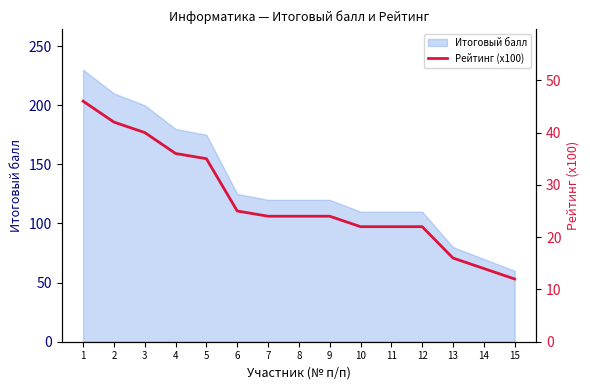

What is the minimum value shown in the chart?

12